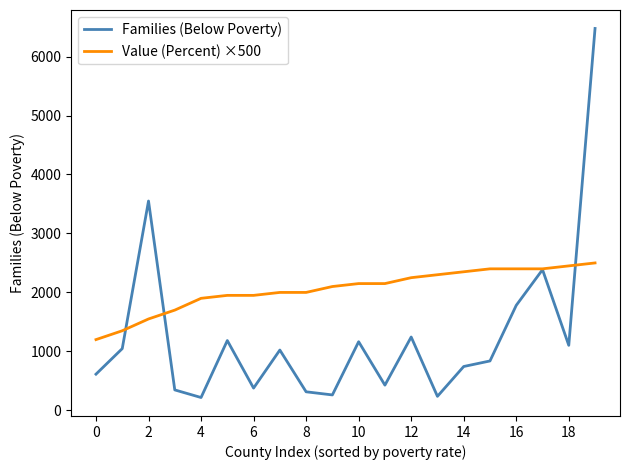

Which series has the widest spread of values?

Families (Below Poverty)